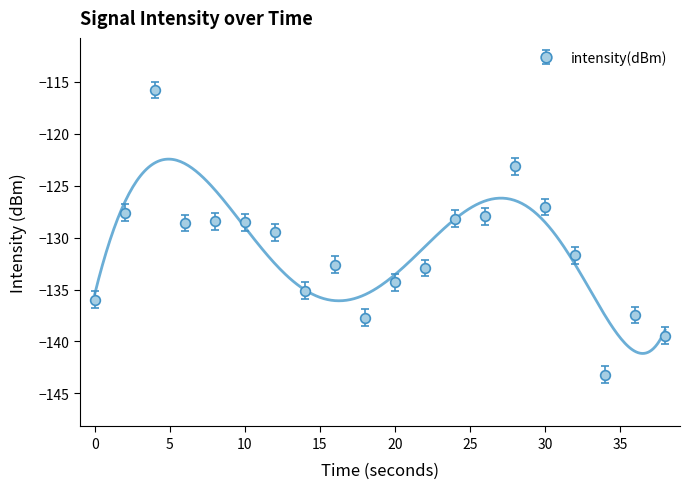

Between 10 and 16, which is larger?

10